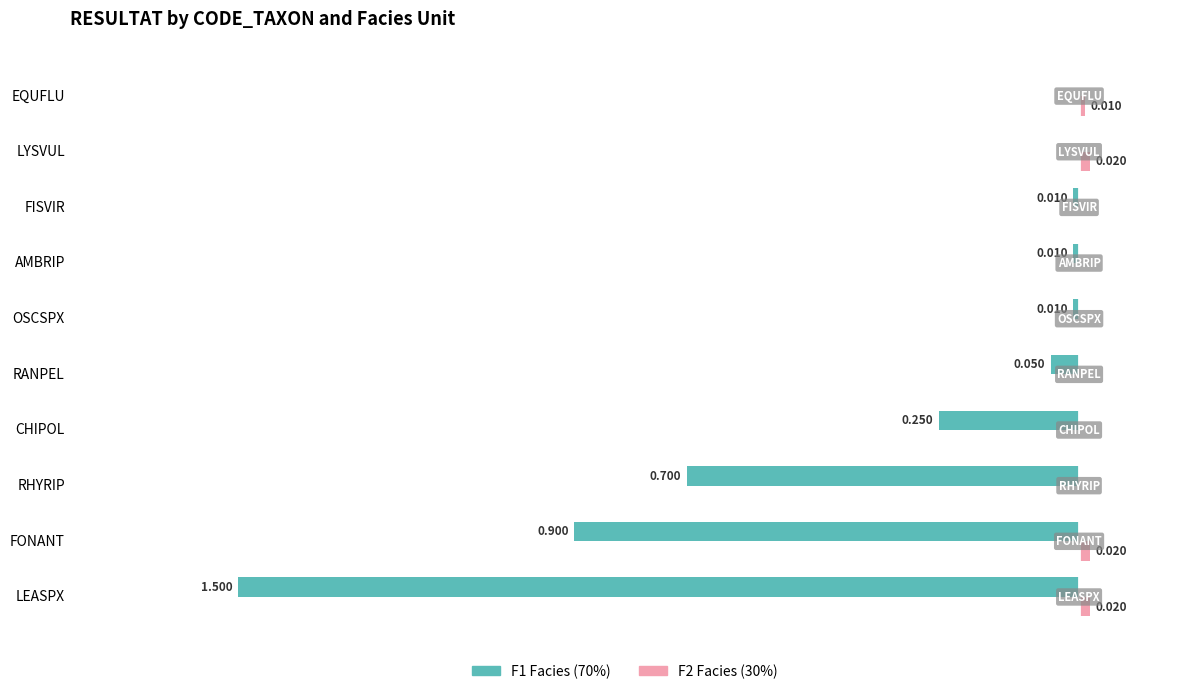

At which category is the sum across all series the highest?

LYSVUL